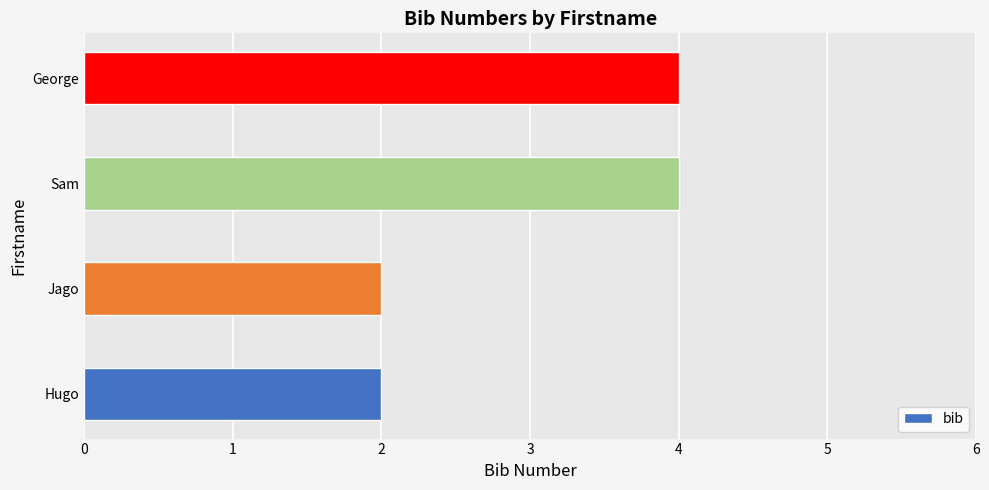

True or false: the data shows 4 at Jago.

False